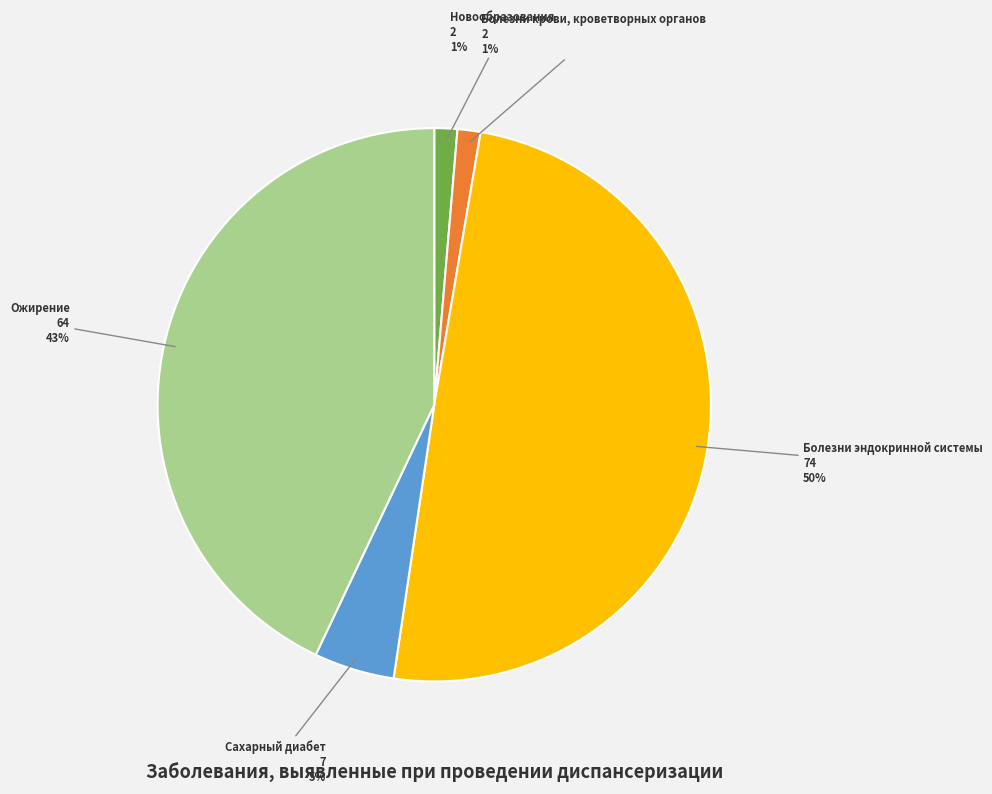

How many segments does this pie chart have?

5